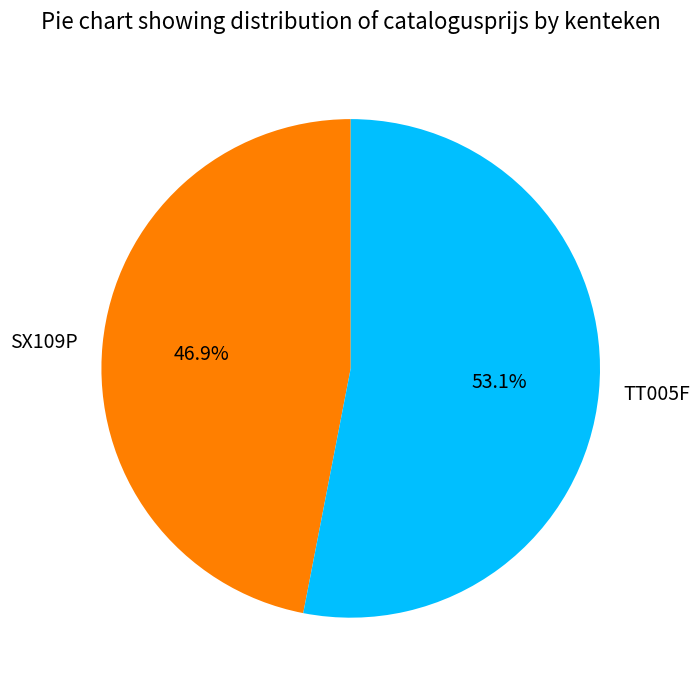

The SX109P slice represents 59% of the pie. True or false?

False